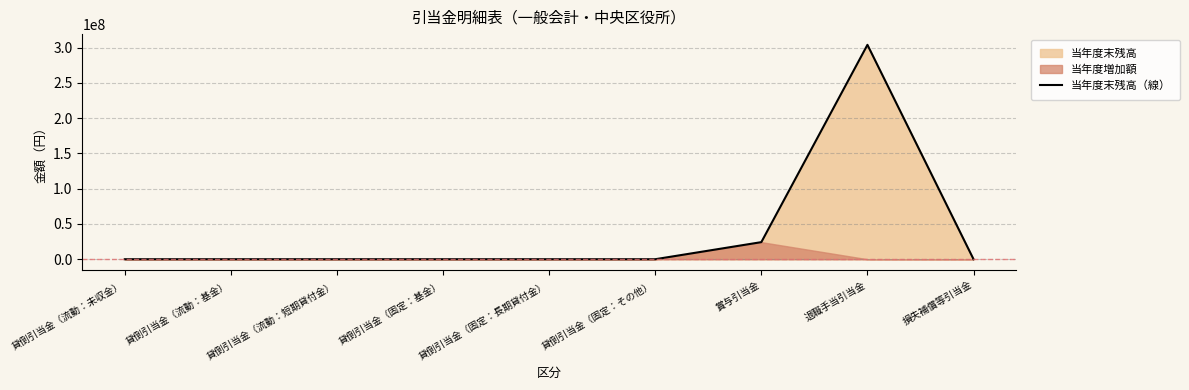

Rank the categories by value from lowest to highest.

貸倒引当金（流動：未収金）, 貸倒引当金（流動：基金）, 貸倒引当金（流動：短期貸付金）, 貸倒引当金（固定：基金）, 貸倒引当金（固定：長期貸付金）, 貸倒引当金（固定：その他）, 損失補償等引当金, 賞与引当金, 退職手当引当金